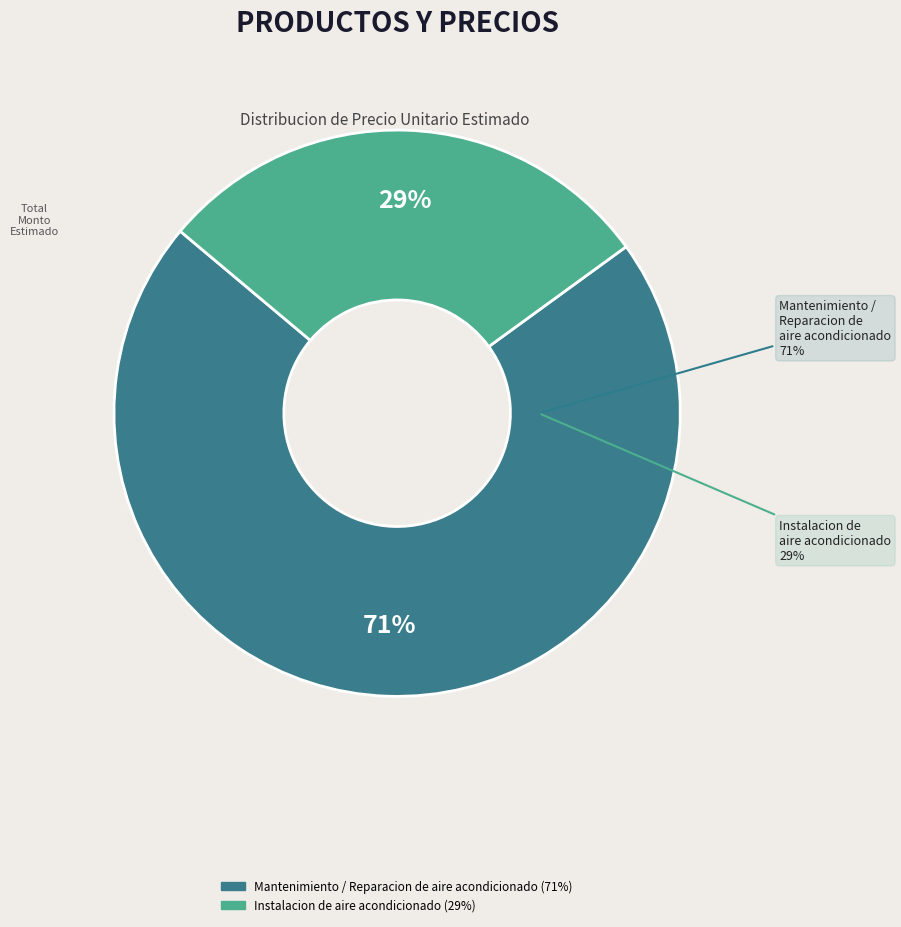

To the nearest percent, what is the average slice percentage?

50%